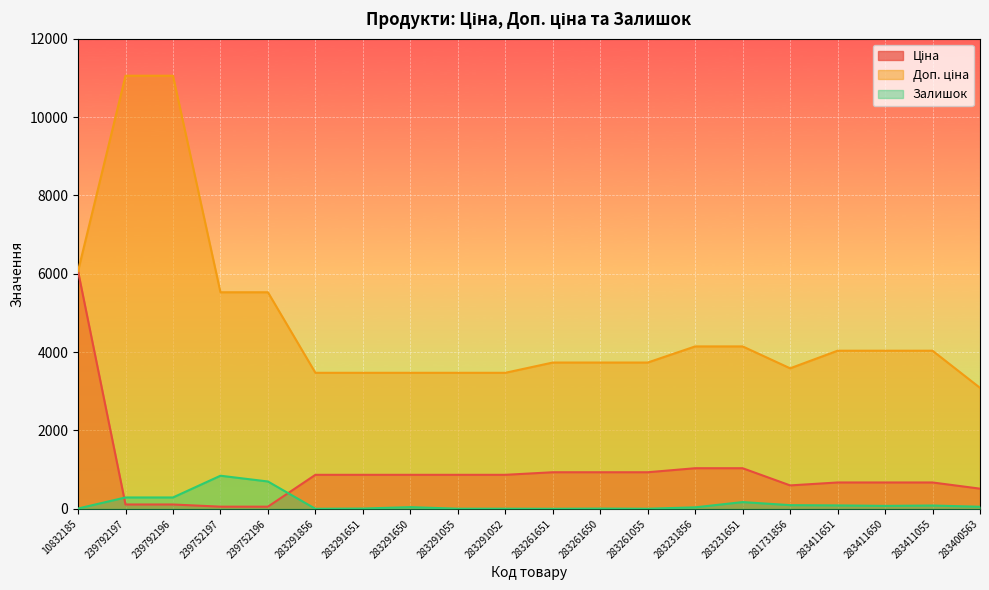

At 283291651, list the series in order from smallest to largest.

Залишок, Ціна, Доп. ціна